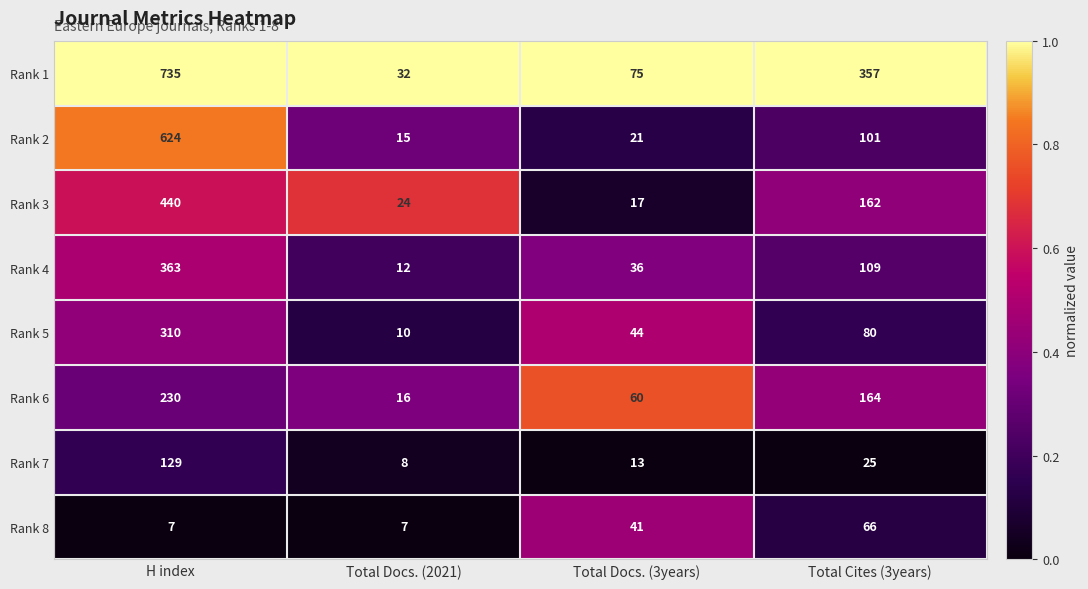

Is it true that Rank 4 equals 20 at Total Docs. (2021)?

False